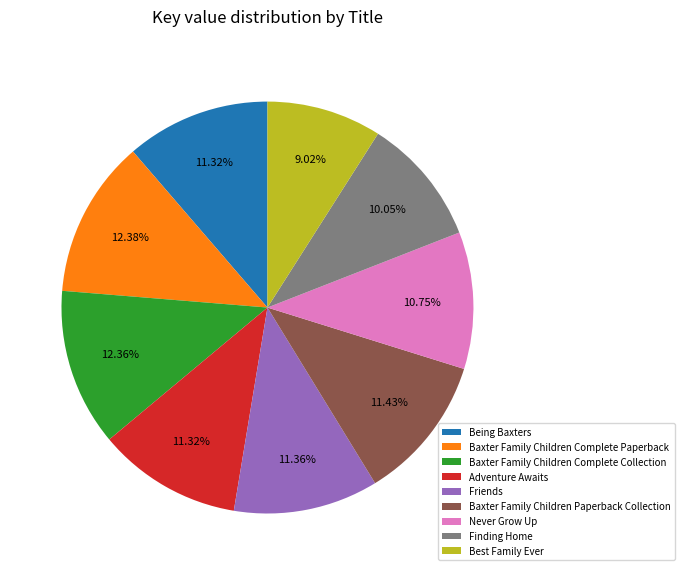

What percentage is the Being Baxters slice, to the nearest percent?

11%